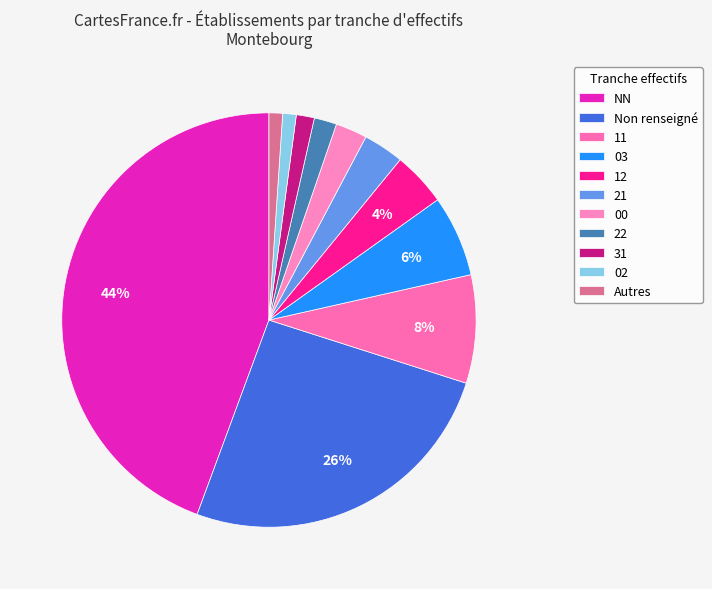

Count the number of slices in the pie.

11